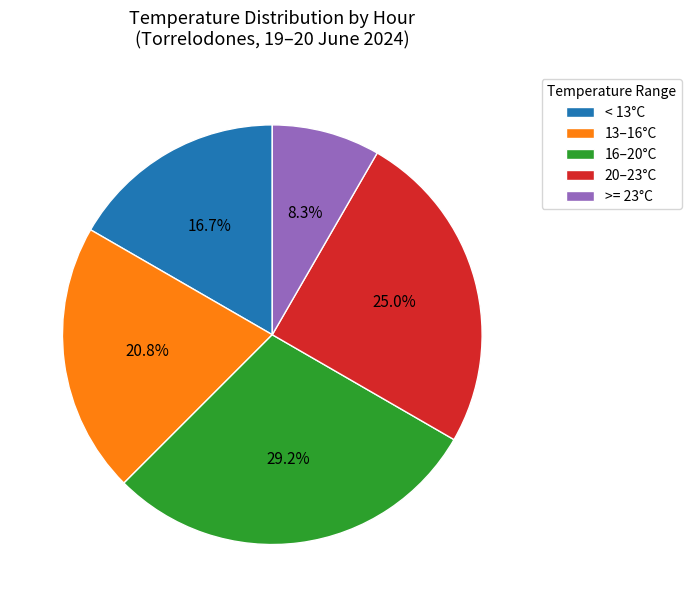

Is the sum of 16–20°C and < 13°C greater than half?

No